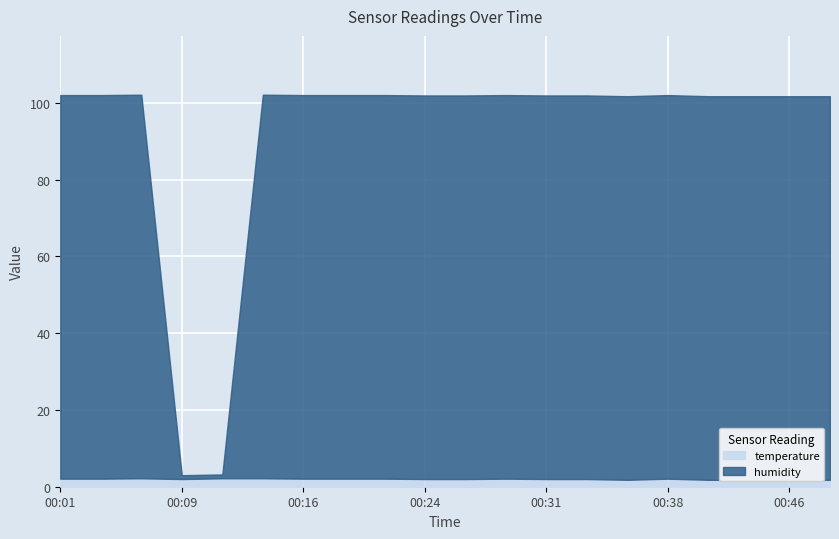

How many intersections are there between humidity and temperature?

2